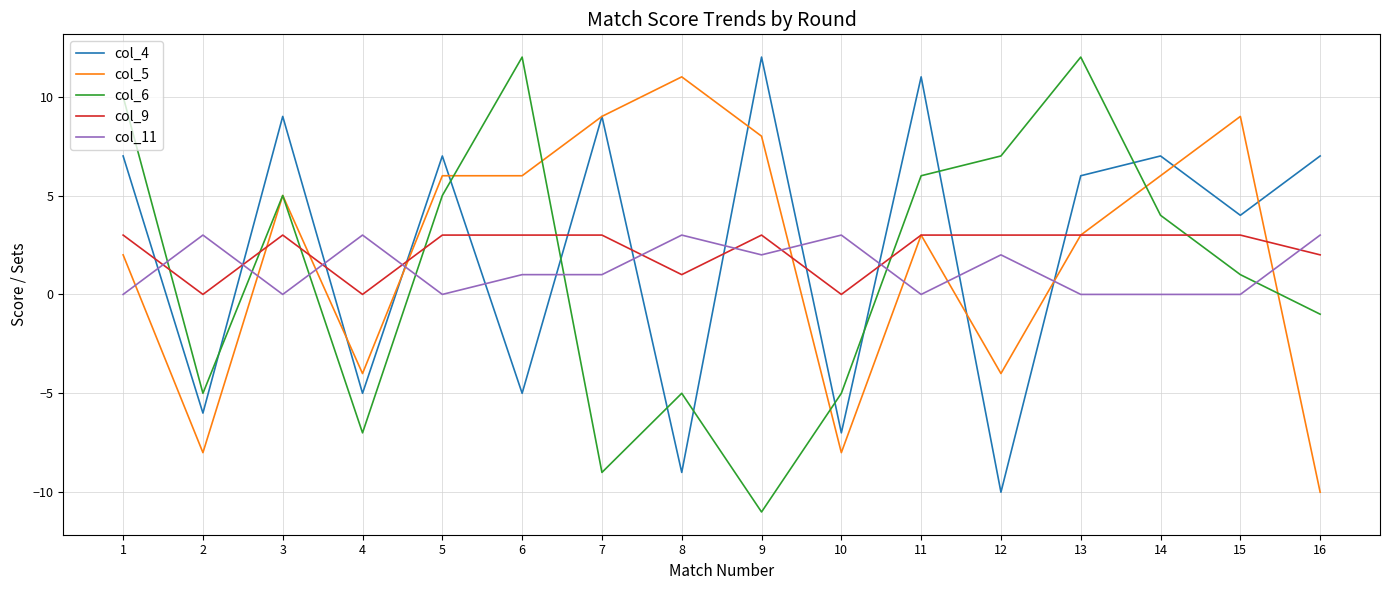

Which series has the largest range (max minus min)?

col_6